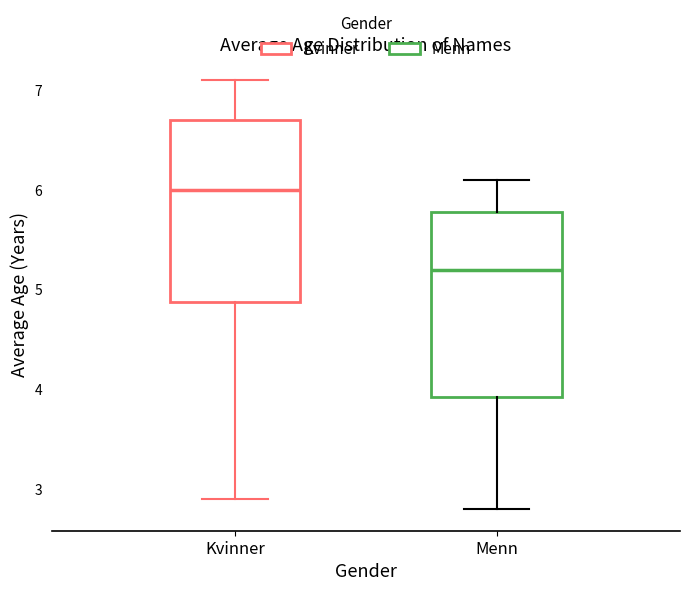

Reading left to right, transcribe this box plot: for each box, give where its median line is, the range the box spans, and where its two whiskers end, as read against the y-axis. The values are not printed on the chart, so give them approximately, as read against the axis.

Kvinner: median 6.0, box 4.9 to 6.7, whiskers 2.9 to 7.1
Menn: median 5.2, box 3.9 to 5.8, whiskers 2.8 to 6.1